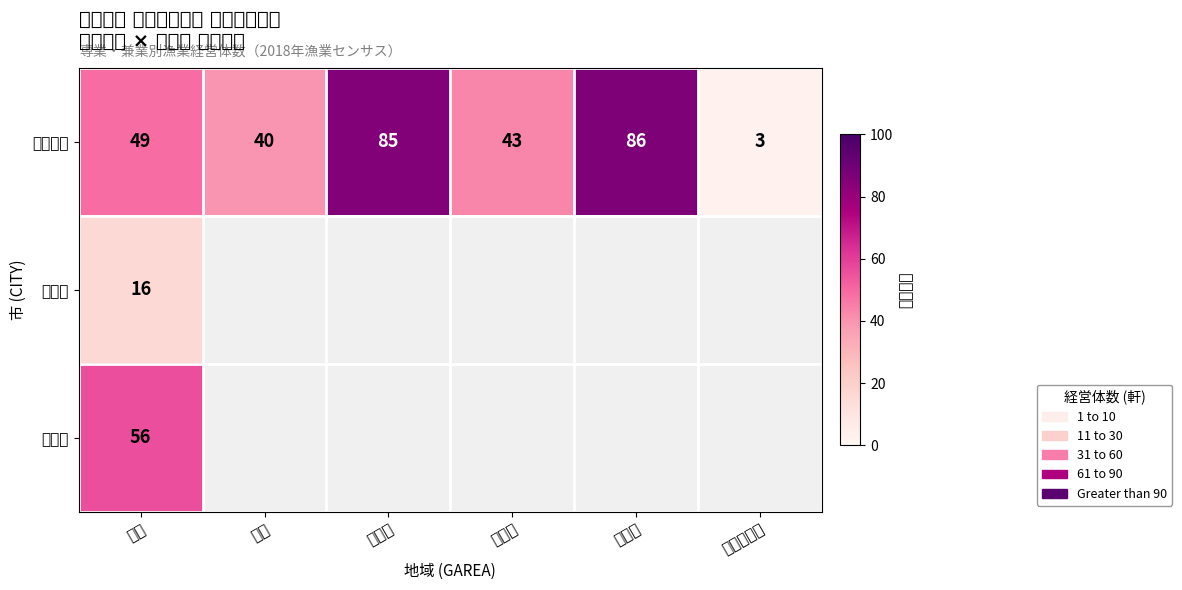

What is the maximum value for 鹿児島市?

86.0